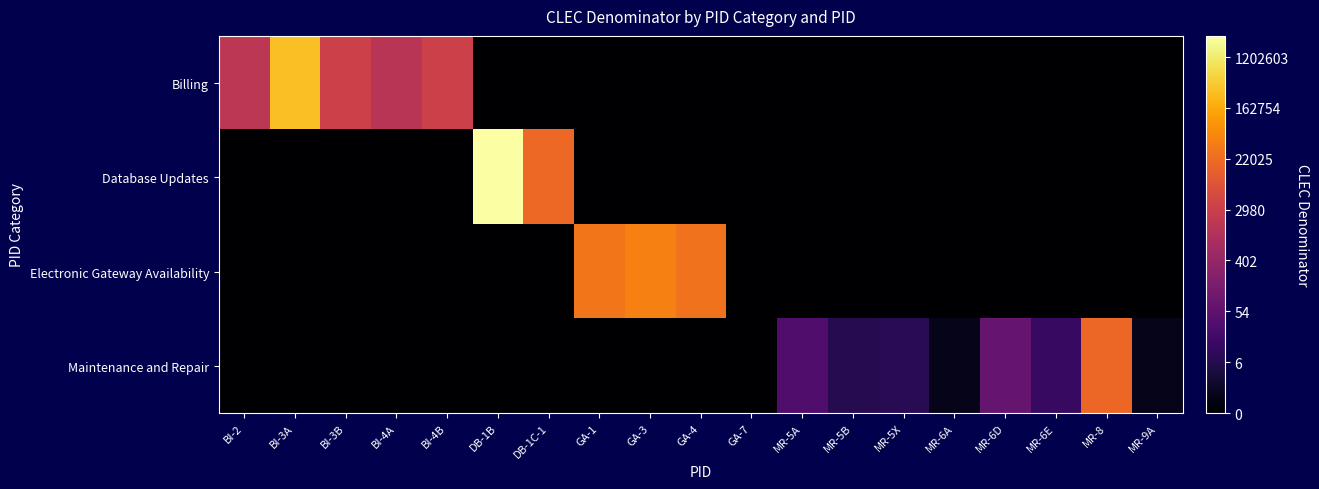

Reading left to right, extract all data points from this chart.

Billing: BI-2=7.5	BI-3A=12.6	BI-3B=8.1	BI-4A=7.3	BI-4B=8.1	DB-1B=0.0	DB-1C-1=0.0	GA-1=0.0	GA-3=0.0	GA-4=0.0	GA-7=0.0	MR-5A=0.0	MR-5B=0.0	MR-5X=0.0	MR-6A=0.0	MR-6D=0.0	MR-6E=0.0	MR-8=0.0	MR-9A=0.0
Database Updates: BI-2=0.0	BI-3A=0.0	BI-3B=0.0	BI-4A=0.0	BI-4B=0.0	DB-1B=14.8	DB-1C-1=9.9	GA-1=0.0	GA-3=0.0	GA-4=0.0	GA-7=0.0	MR-5A=0.0	MR-5B=0.0	MR-5X=0.0	MR-6A=0.0	MR-6D=0.0	MR-6E=0.0	MR-8=0.0	MR-9A=0.0
Electronic Gateway Availability: BI-2=0.0	BI-3A=0.0	BI-3B=0.0	BI-4A=0.0	BI-4B=0.0	DB-1B=0.0	DB-1C-1=0.0	GA-1=10.3	GA-3=10.7	GA-4=10.2	GA-7=0.0	MR-5A=0.0	MR-5B=0.0	MR-5X=0.0	MR-6A=0.0	MR-6D=0.0	MR-6E=0.0	MR-8=0.0	MR-9A=0.0
Maintenance and Repair: BI-2=0.0	BI-3A=0.0	BI-3B=0.0	BI-4A=0.0	BI-4B=0.0	DB-1B=0.0	DB-1C-1=0.0	GA-1=0.0	GA-3=0.0	GA-4=0.0	GA-7=0.0	MR-5A=3.5	MR-5B=2.1	MR-5X=2.2	MR-6A=0.7	MR-6D=4.3	MR-6E=2.6	MR-8=9.8	MR-9A=0.7